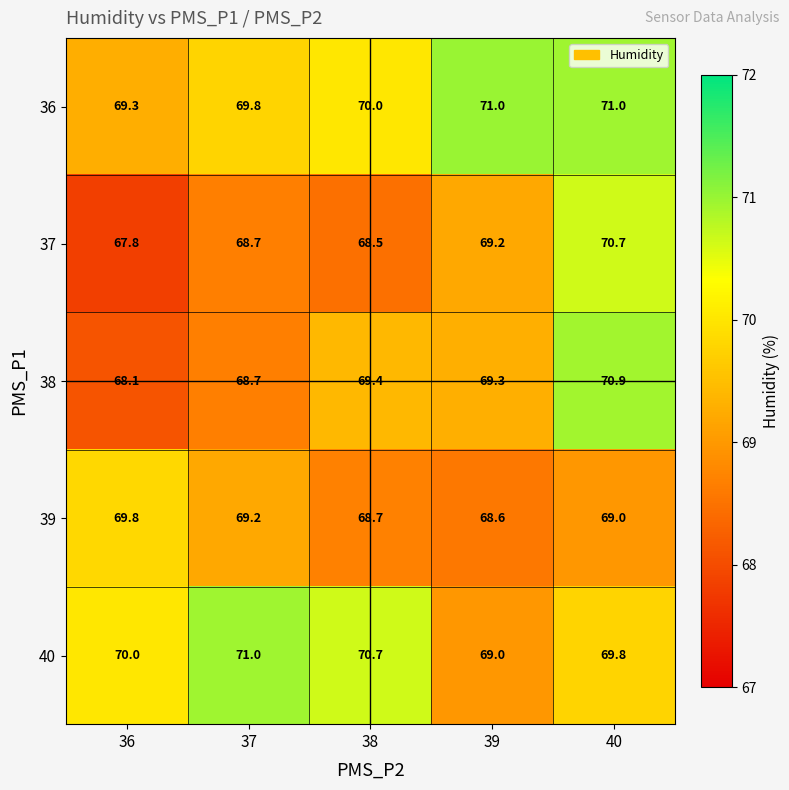

At which label is 40 closest to 70?

36